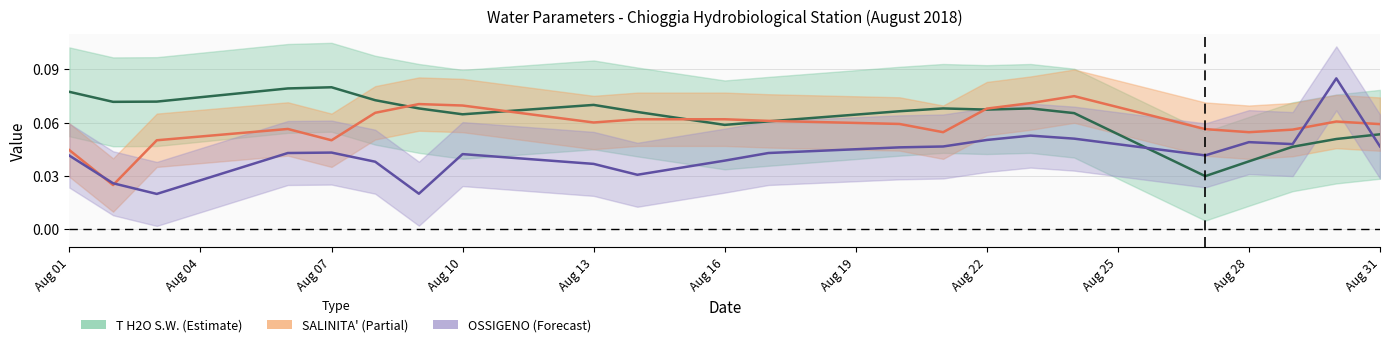

What is the total value across all series at Aug 16?

0.2